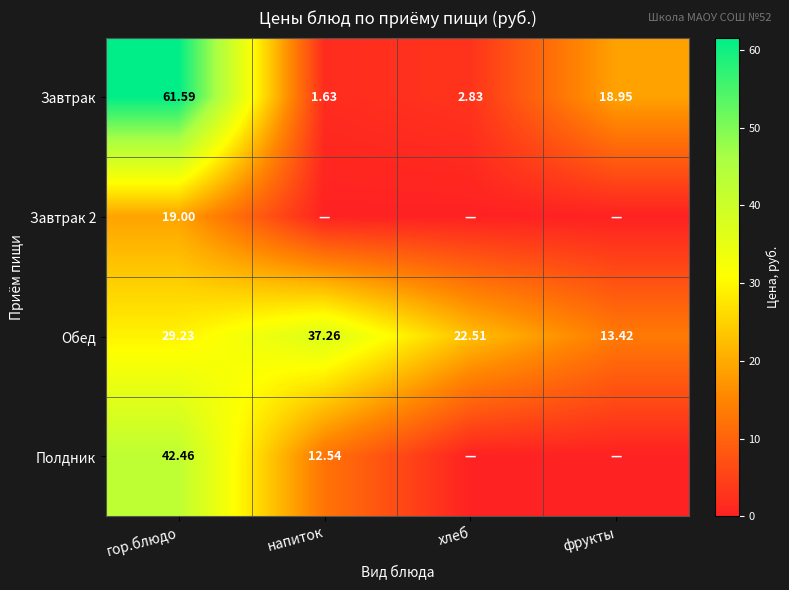

Between гор.блюдо and хлеб, which is larger?

гор.блюдо